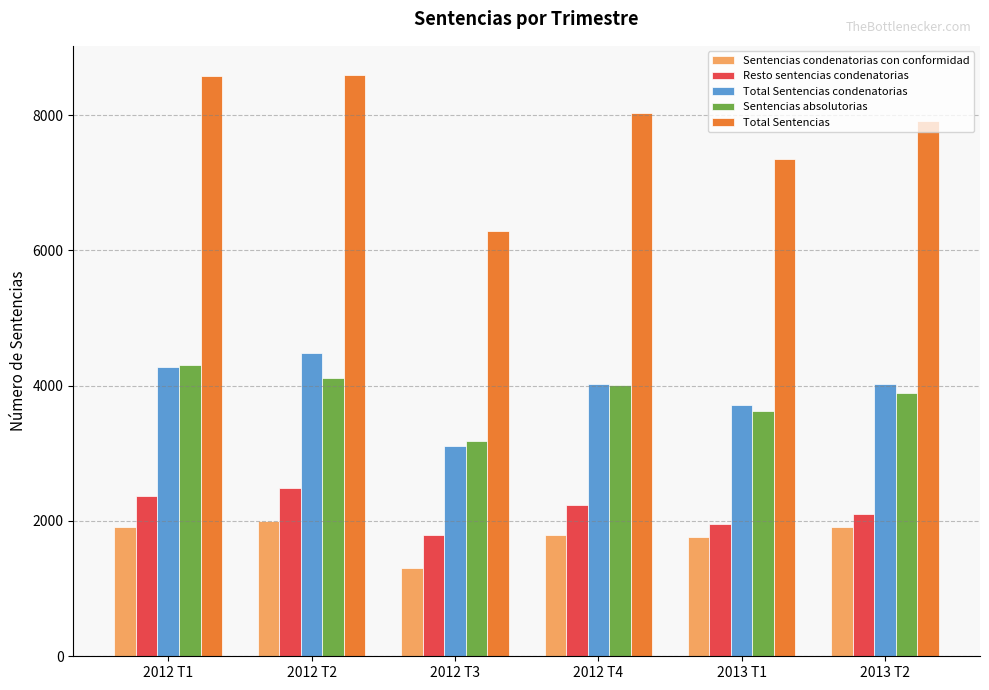

Is the value of Total Sentencias at 2012 T4 greater than the value of Sentencias absolutorias at 2012 T3?

Yes